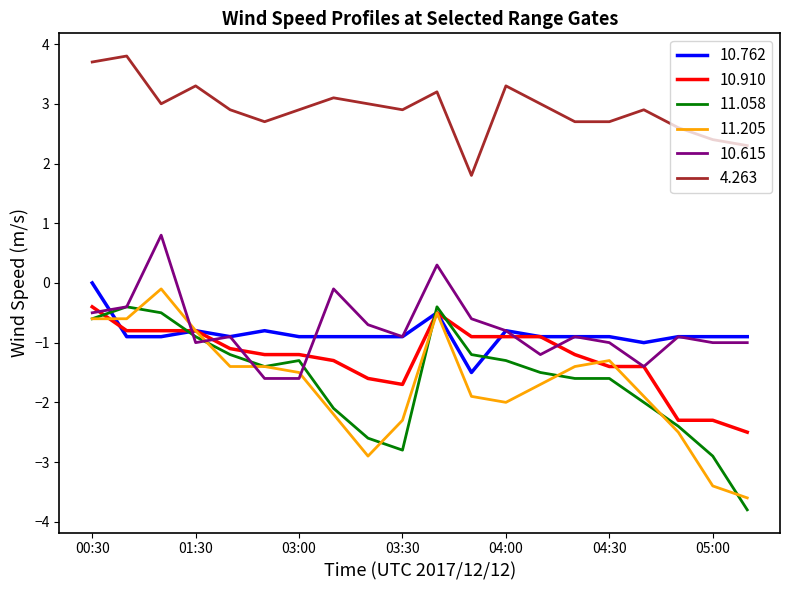

What is the difference between the second highest and minimum values in the 11.205 series?

3.1